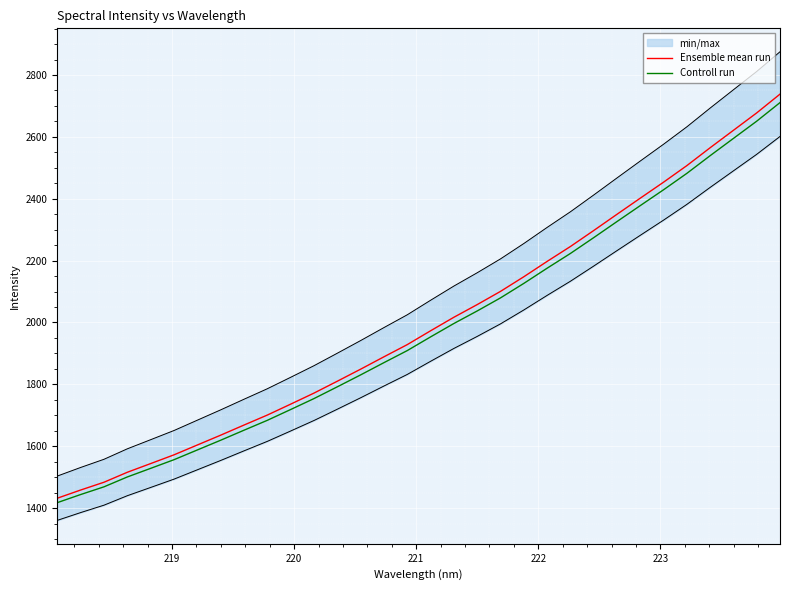

What is the minimum value for Ensemble mean run?

1432.0